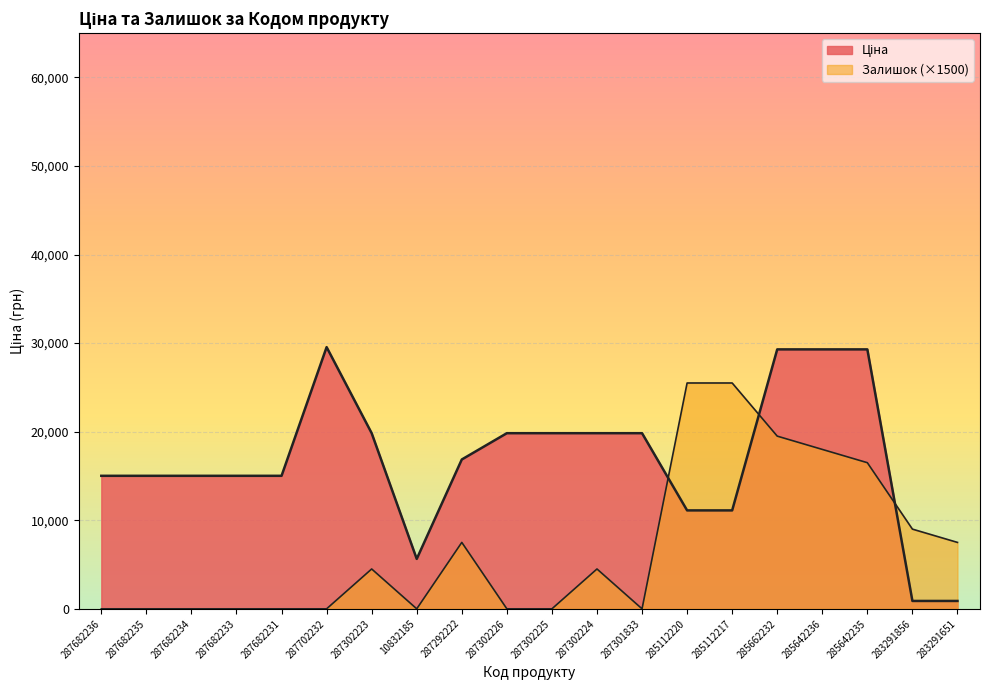

What is the sum of all Залишок values?

138000.0